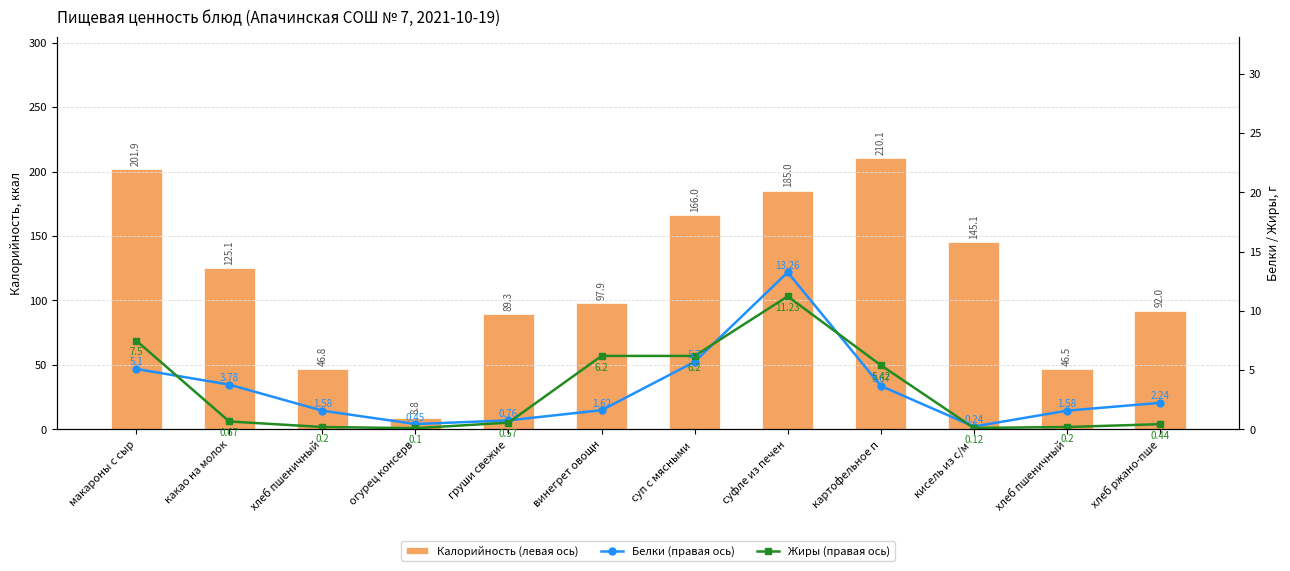

What is the maximum value shown in the chart?

210.1